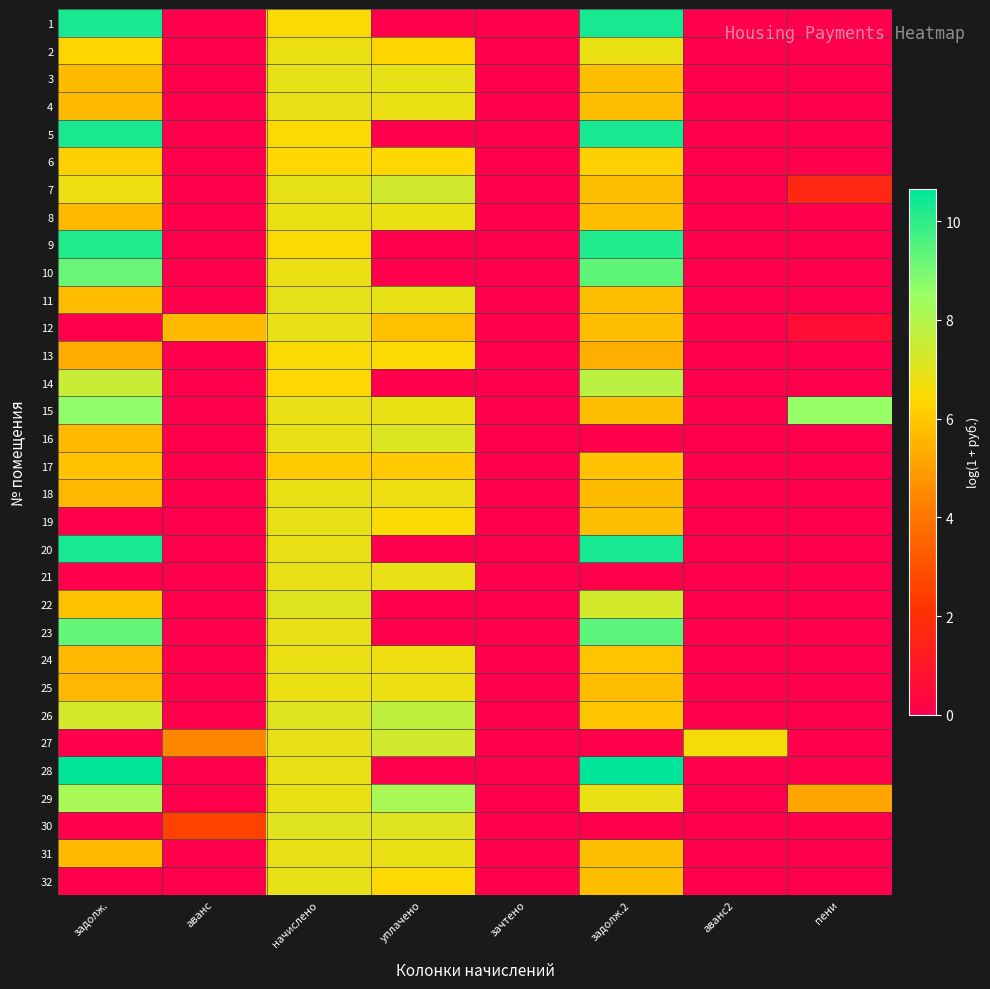

How many data points does each series have?

8